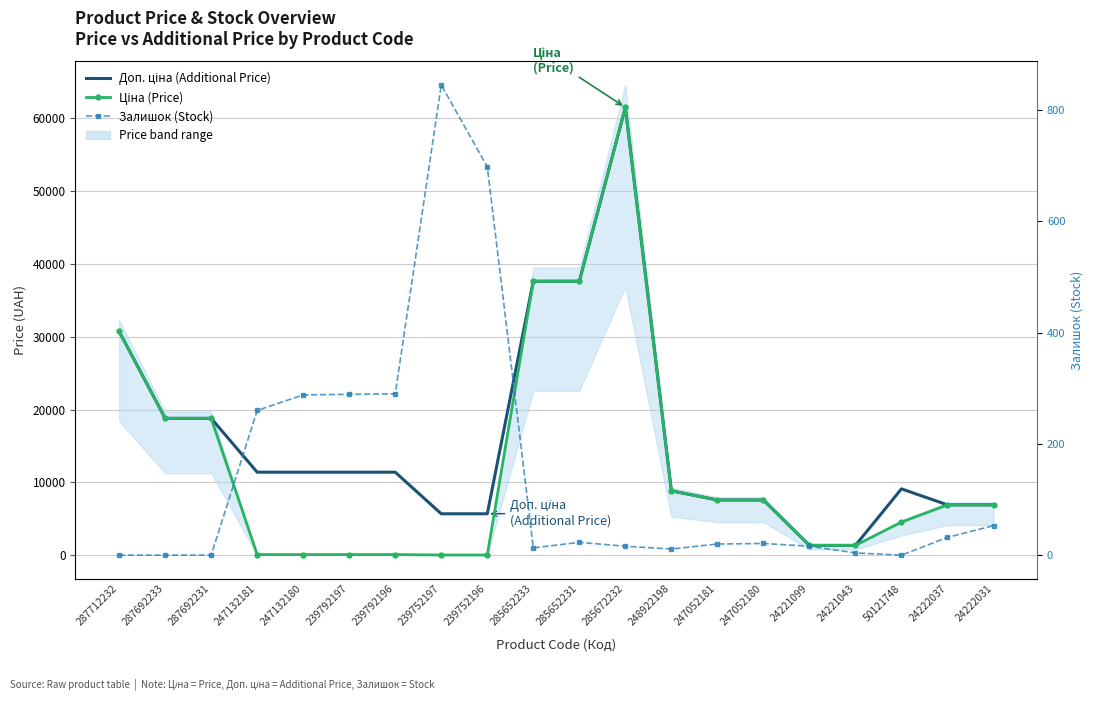

Which category has the highest value in the Доп. ціна (Additional Price) series?

285672232